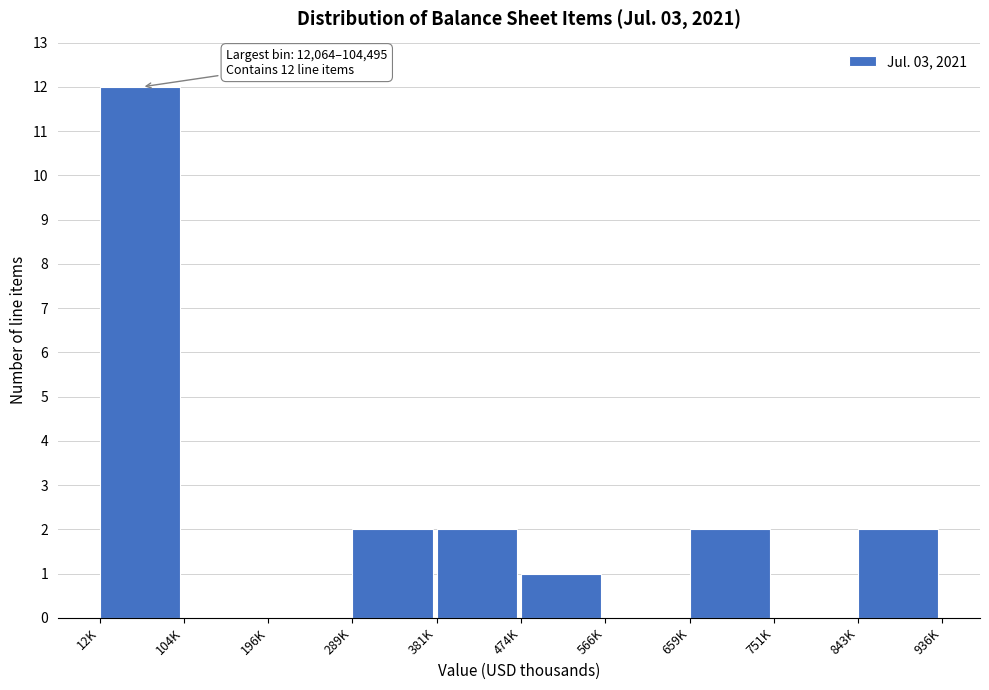

Reading left to right, transcribe all the data shown in this chart.

12K=12	104K=0	196K=0	289K=2	381K=2	474K=1	566K=0	659K=2	751K=0	843K=2